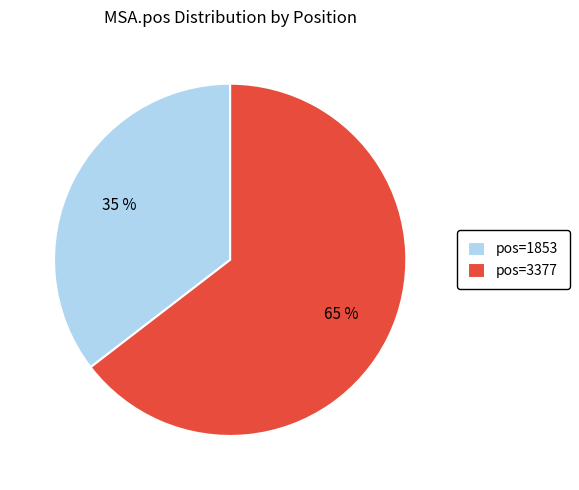

True or false: pos=3377 accounts for 65% of the total.

True